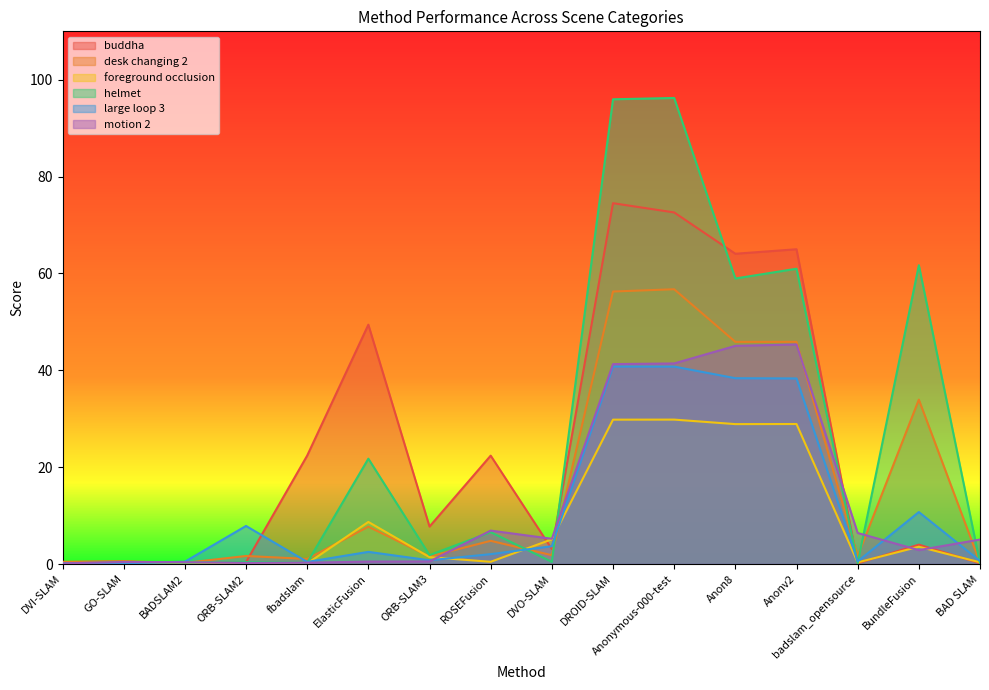

Rank the series at Anonv2 from highest to lowest value.

buddha, helmet, desk changing 2, motion 2, large loop 3, foreground occlusion